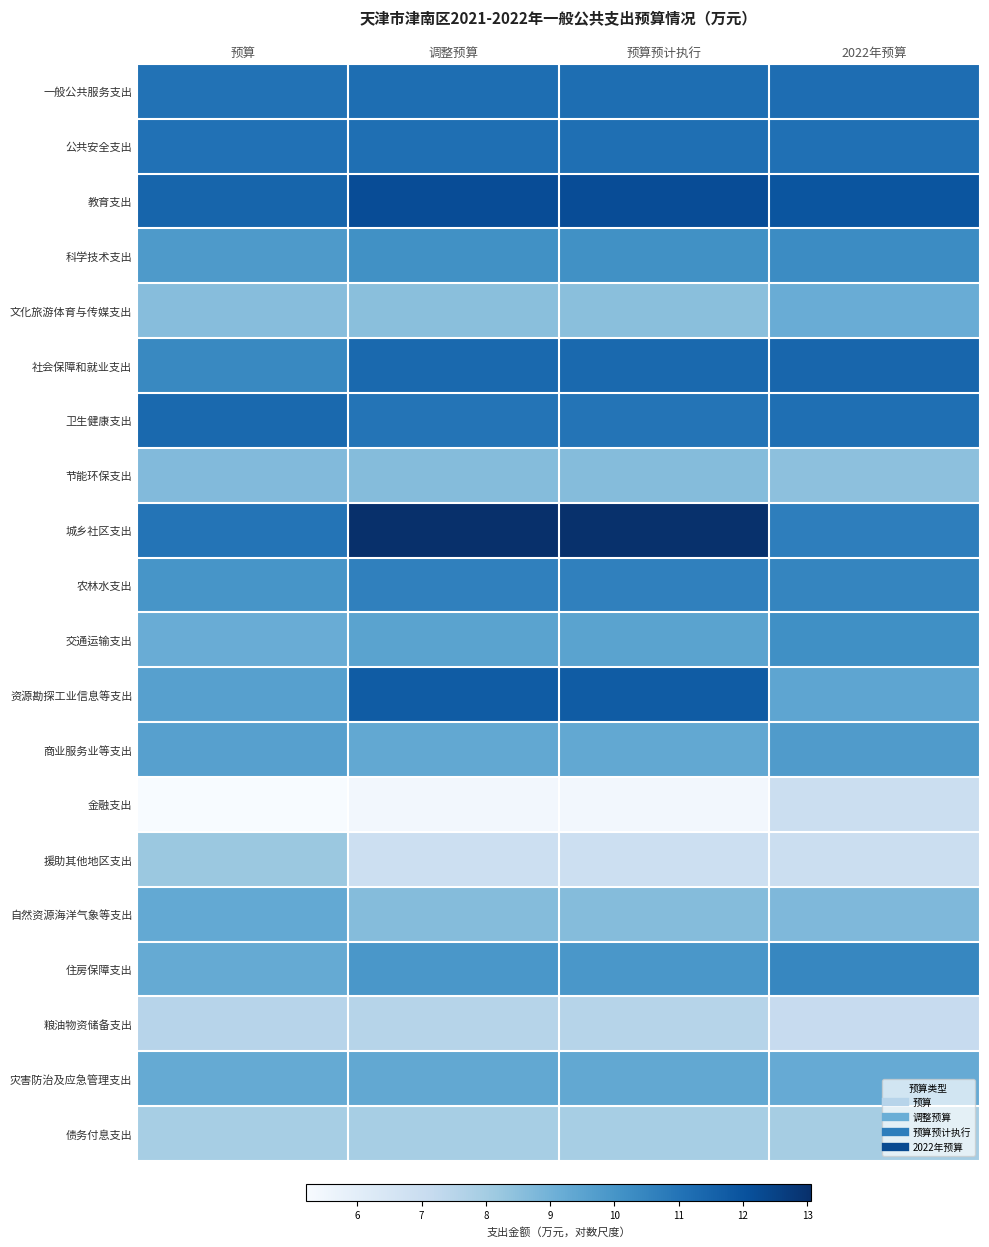

What is the smallest value displayed?

5.2